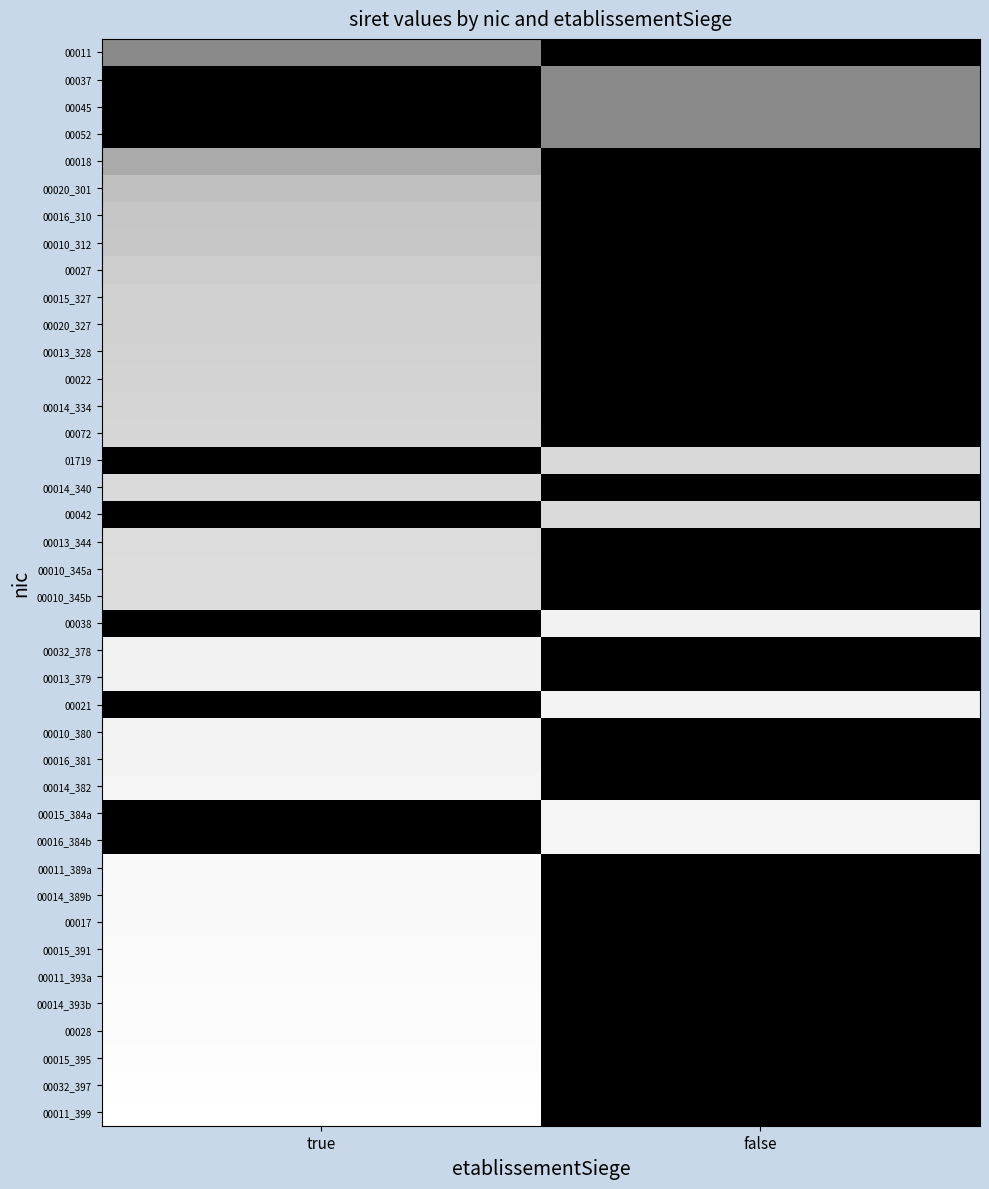

Rank the series by their maximum value, from lowest to highest.

00011, 00037, 00045, 00052, 00018, 00020_301, 00016_310, 00010_312, 00027, 00015_327, 00020_327, 00013_328, 00022, 00014_334, 00072, 01719, 00014_340, 00042, 00013_344, 00010_345a, 00010_345b, 00038, 00032_378, 00013_379, 00021, 00010_380, 00016_381, 00014_382, 00015_384a, 00016_384b, 00011_389a, 00014_389b, 00017, 00015_391, 00011_393a, 00014_393b, 00028, 00015_395, 00032_397, 00011_399